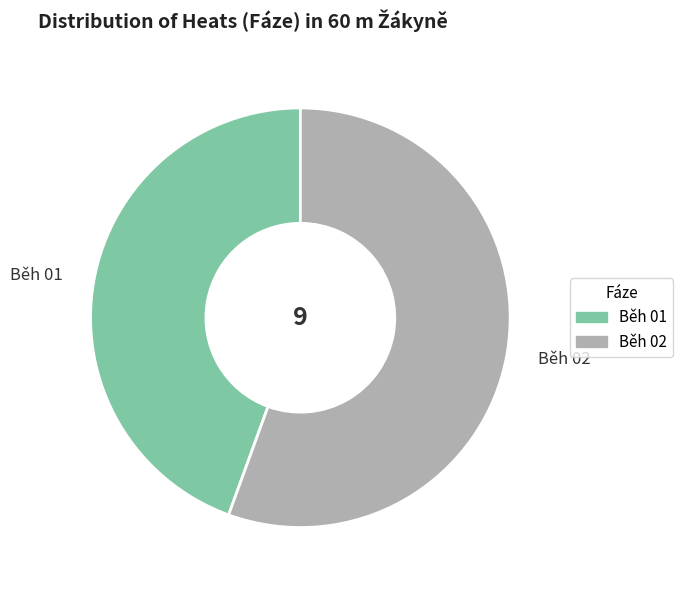

Is there any slice that represents more than half of the pie?

Yes